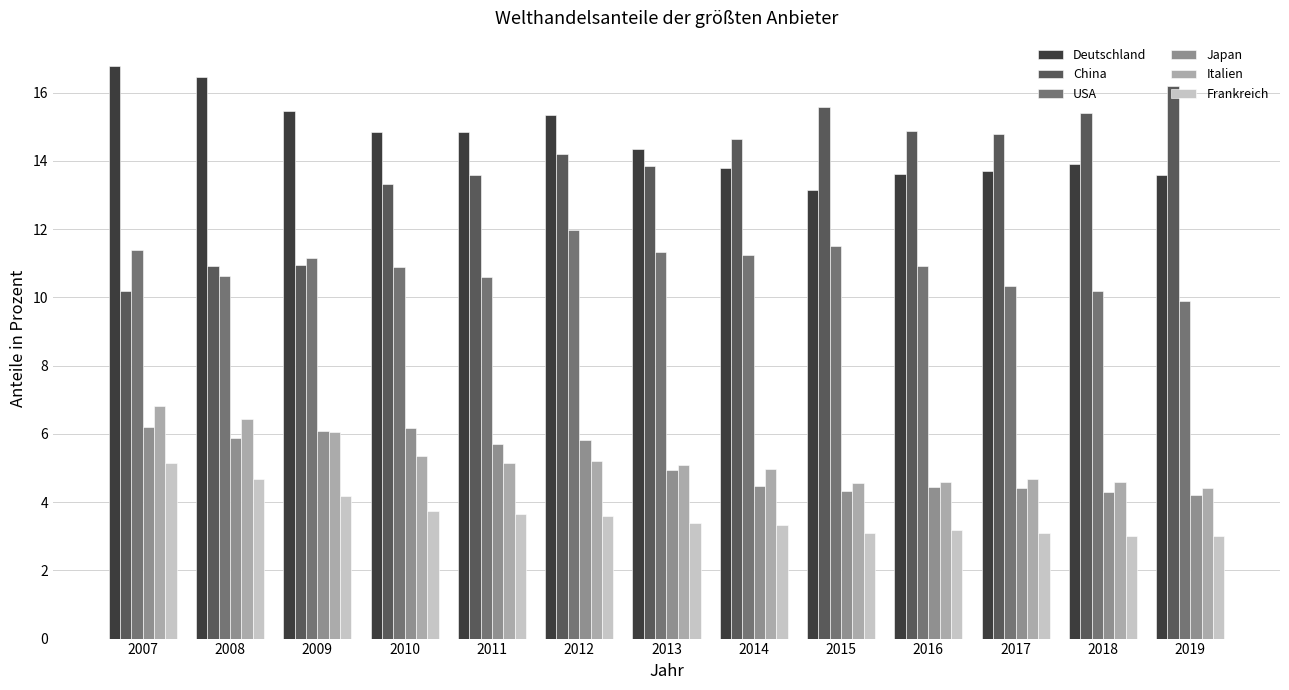

How many series are shown in this chart?

6